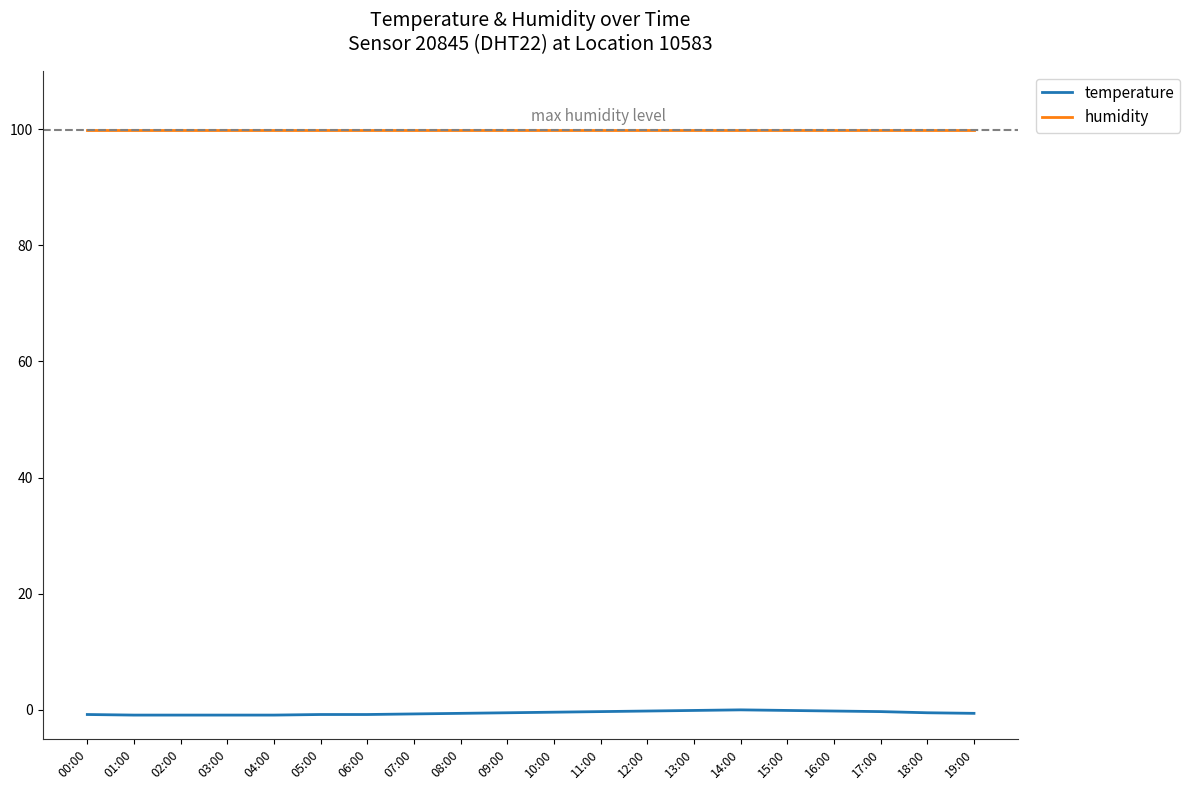

What are all the series names shown in the legend?

temperature, humidity